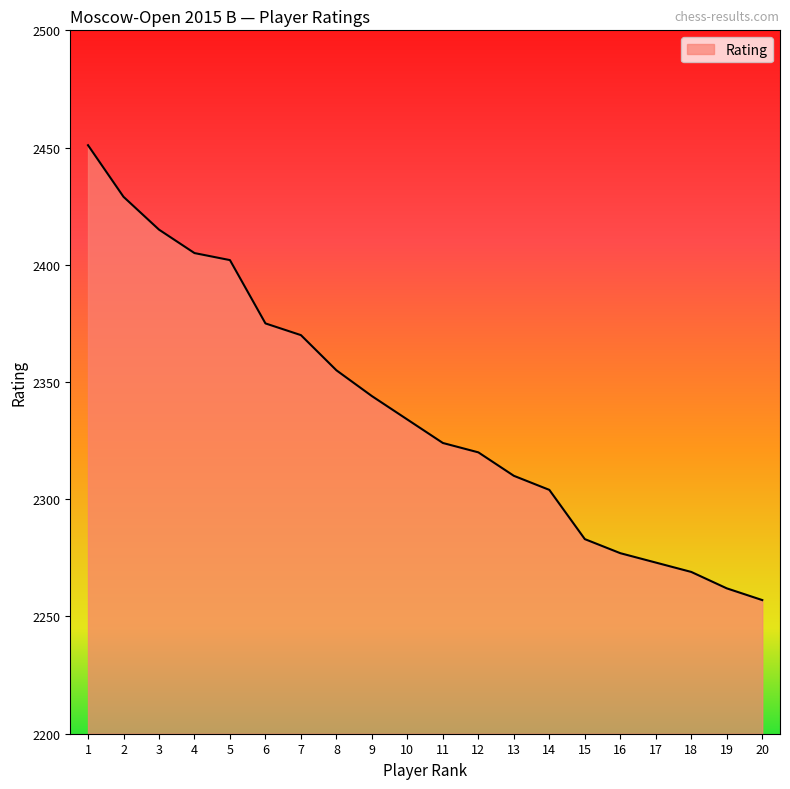

Which has a higher value, 15 or 17?

15